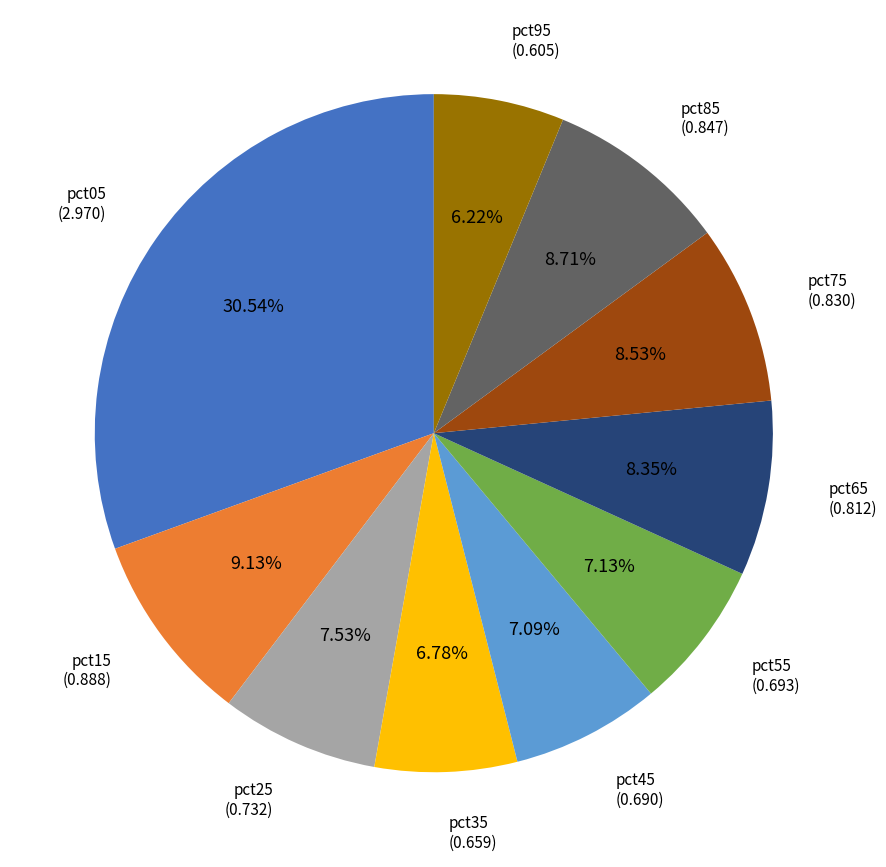

Is there any slice that represents more than half of the pie?

No